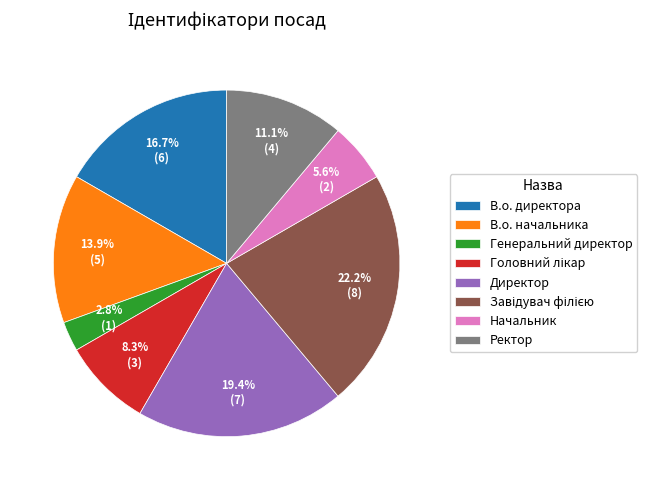

Count the number of slices in the pie.

8